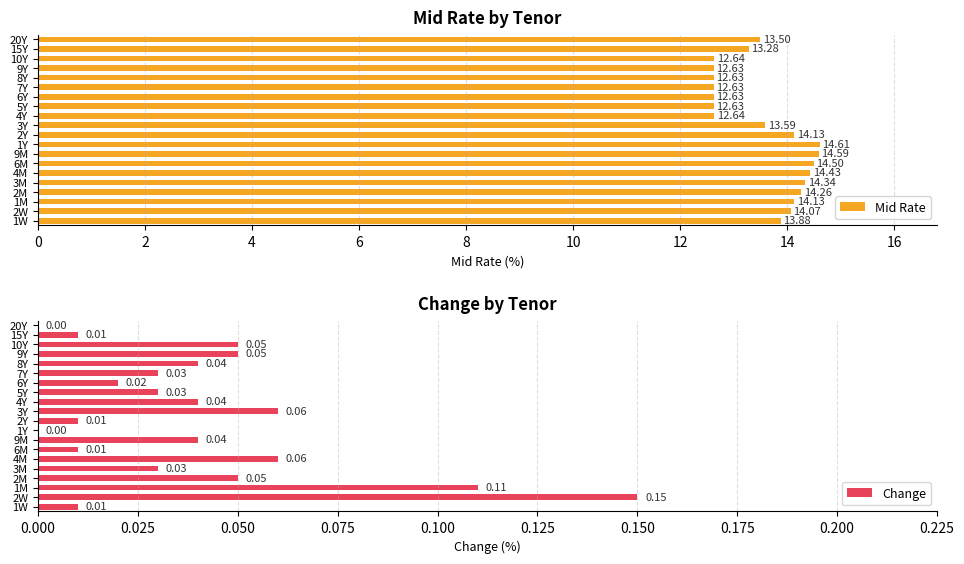

What is the difference between the Mid Rate values at 10Y and 2M?

1.6